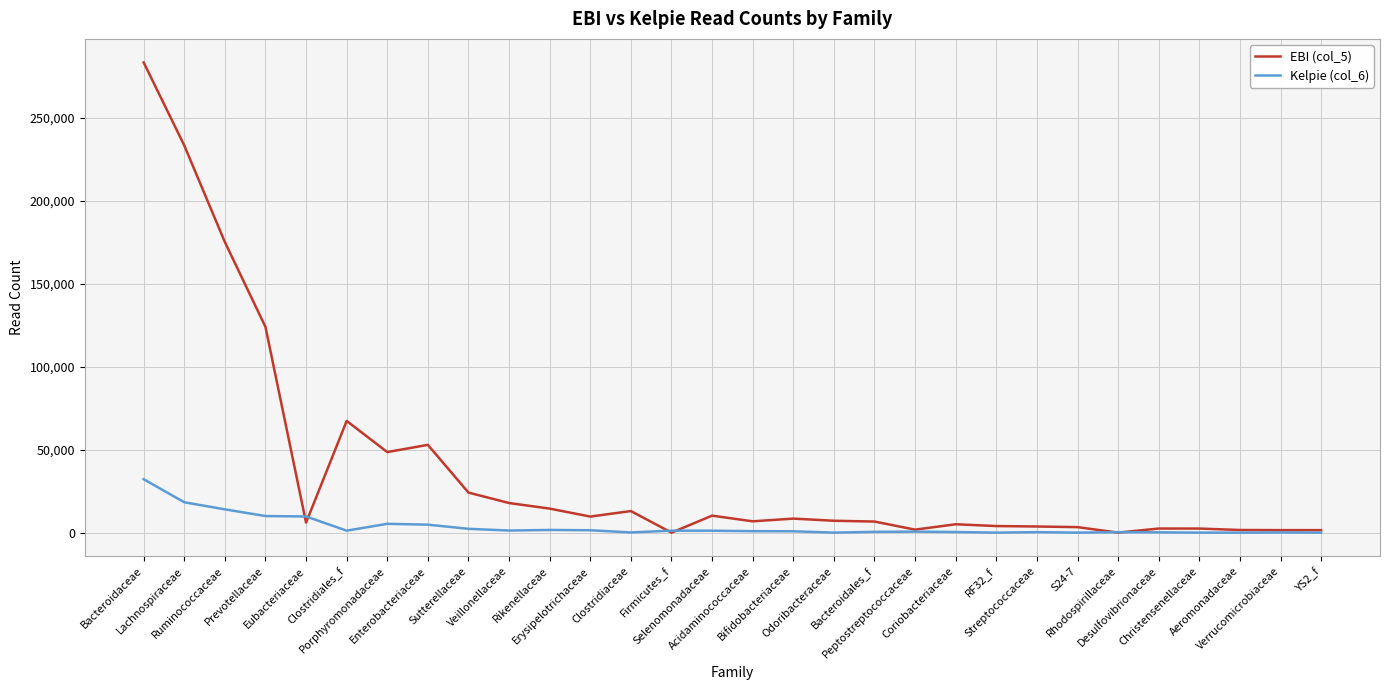

Which series has the widest spread of values?

EBI (col_5)